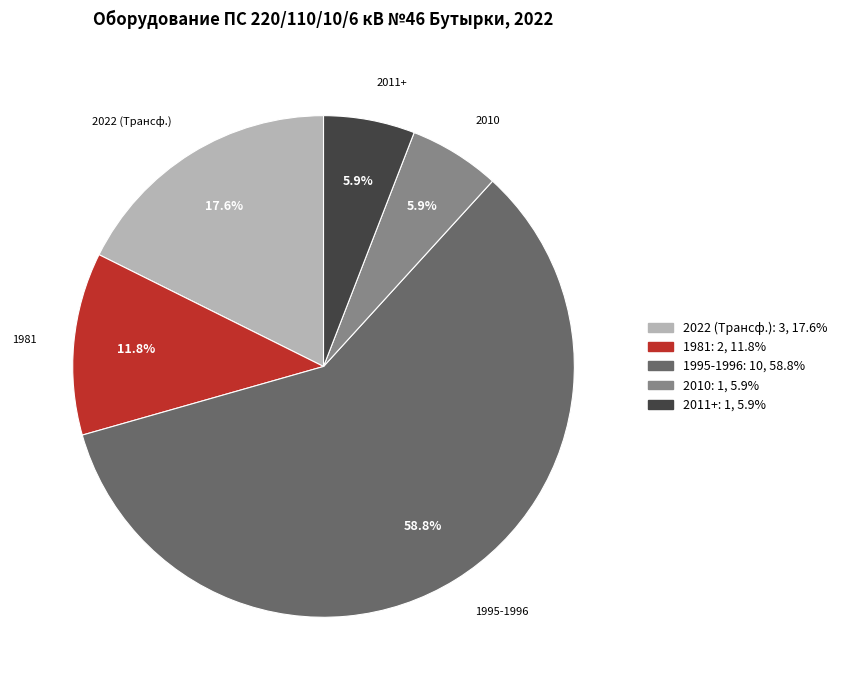

Combined, do 2011+ and 2022 (Трансф.) account for over 50%?

No